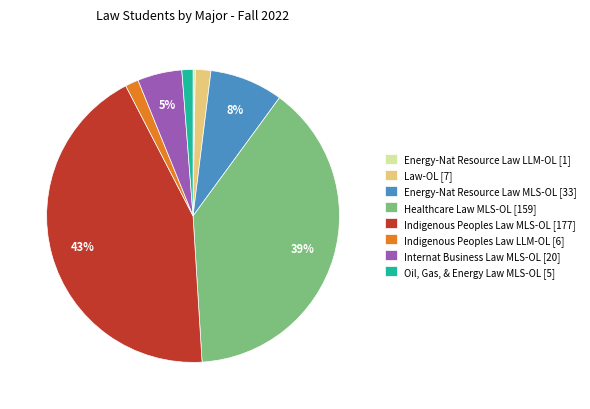

Is Law-OL [7] the majority of the pie?

No